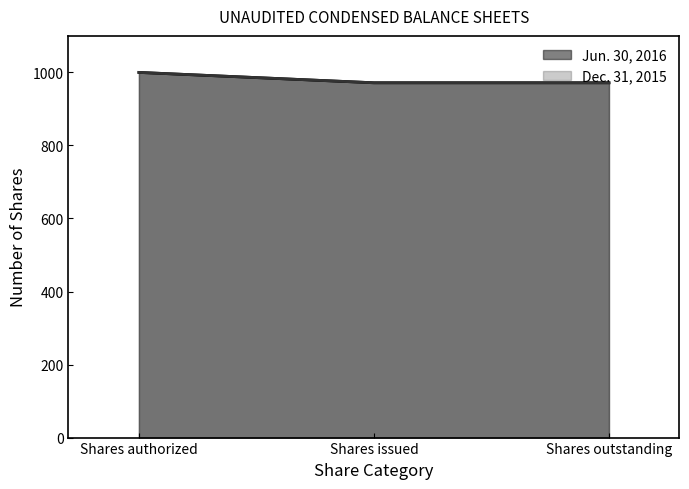

The Jun. 30, 2016 series shows 1000.0 at Shares authorized. True or false?

True